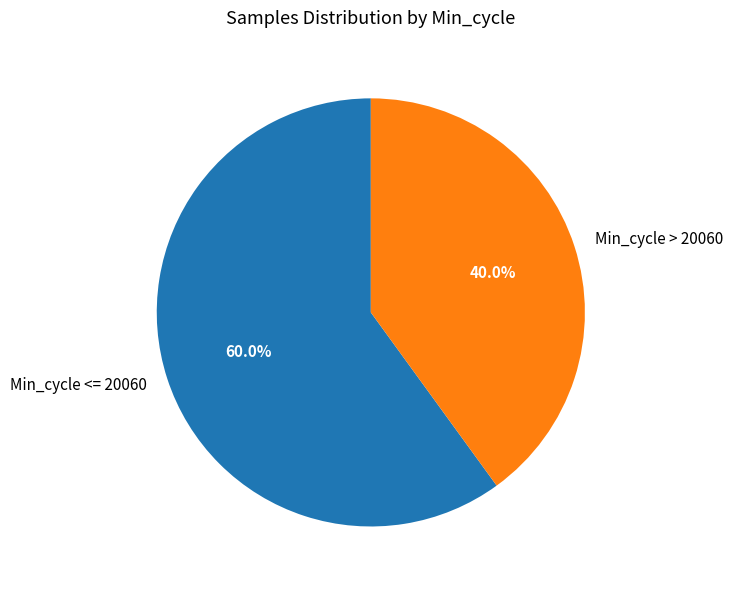

What portion of the pie excludes Min_cycle > 20060?

60.0%